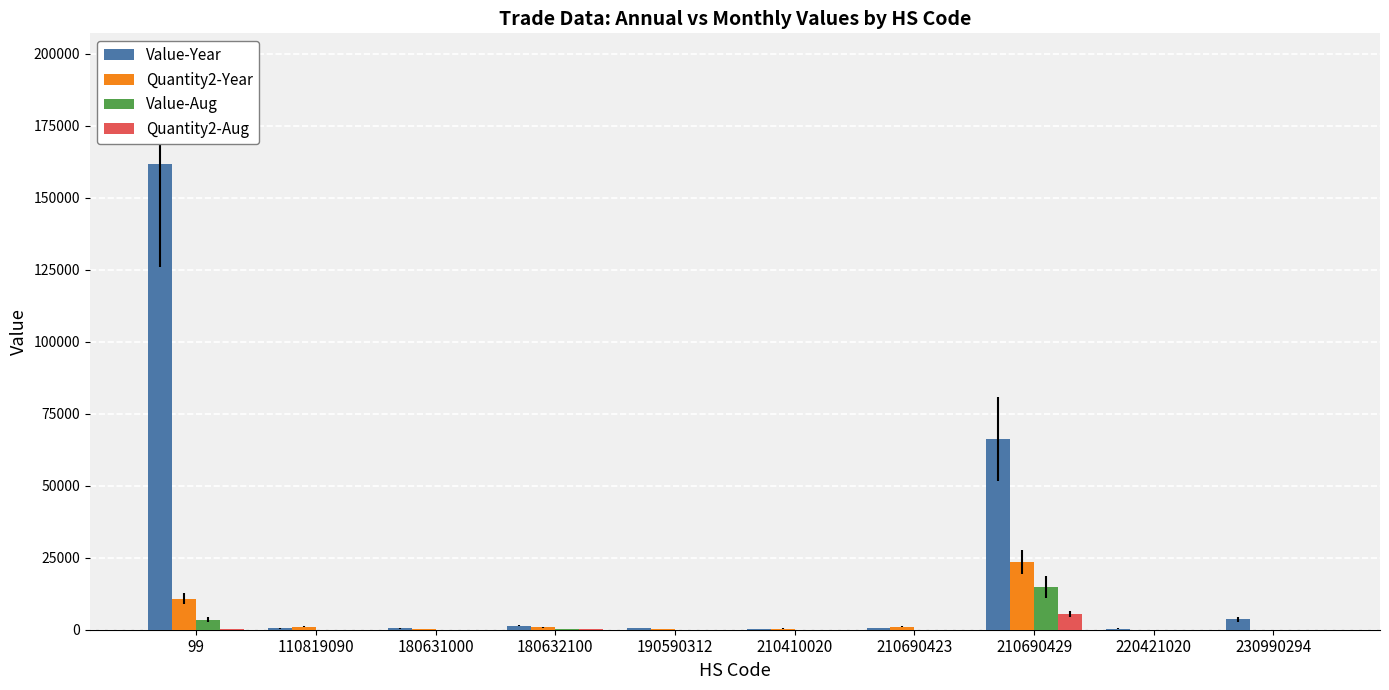

Which category has the highest value in the Value-Aug series?

210690429